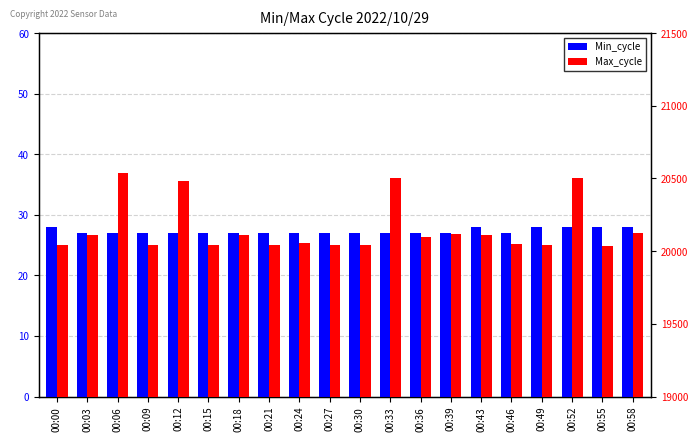

What is the highest value of the Max_cycle series?

20539